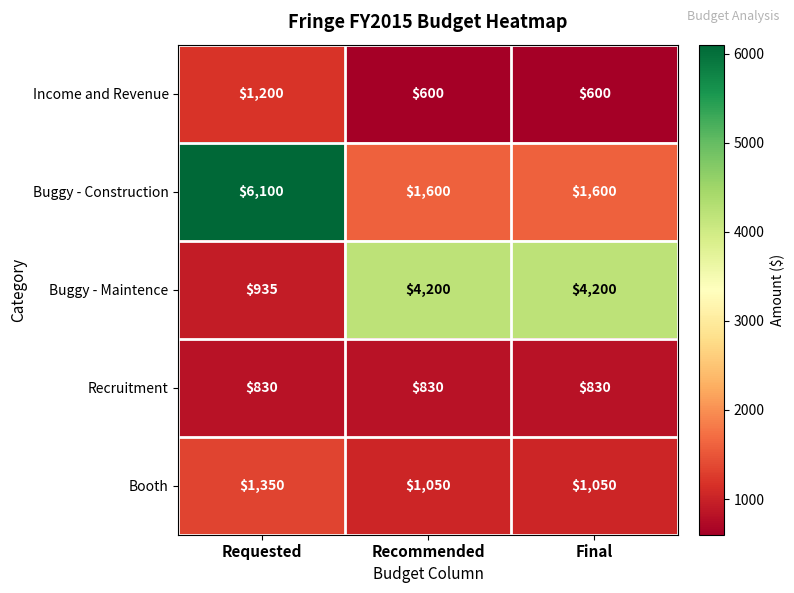

What value does the Buggy - Maintence series have at Final, to the nearest 100?

4200